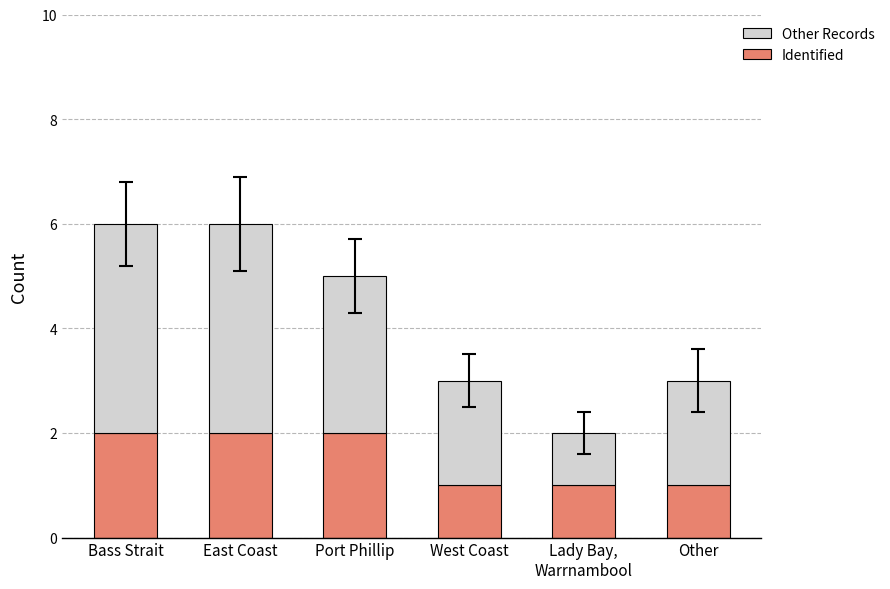

What is the sum of all Identified values?

9